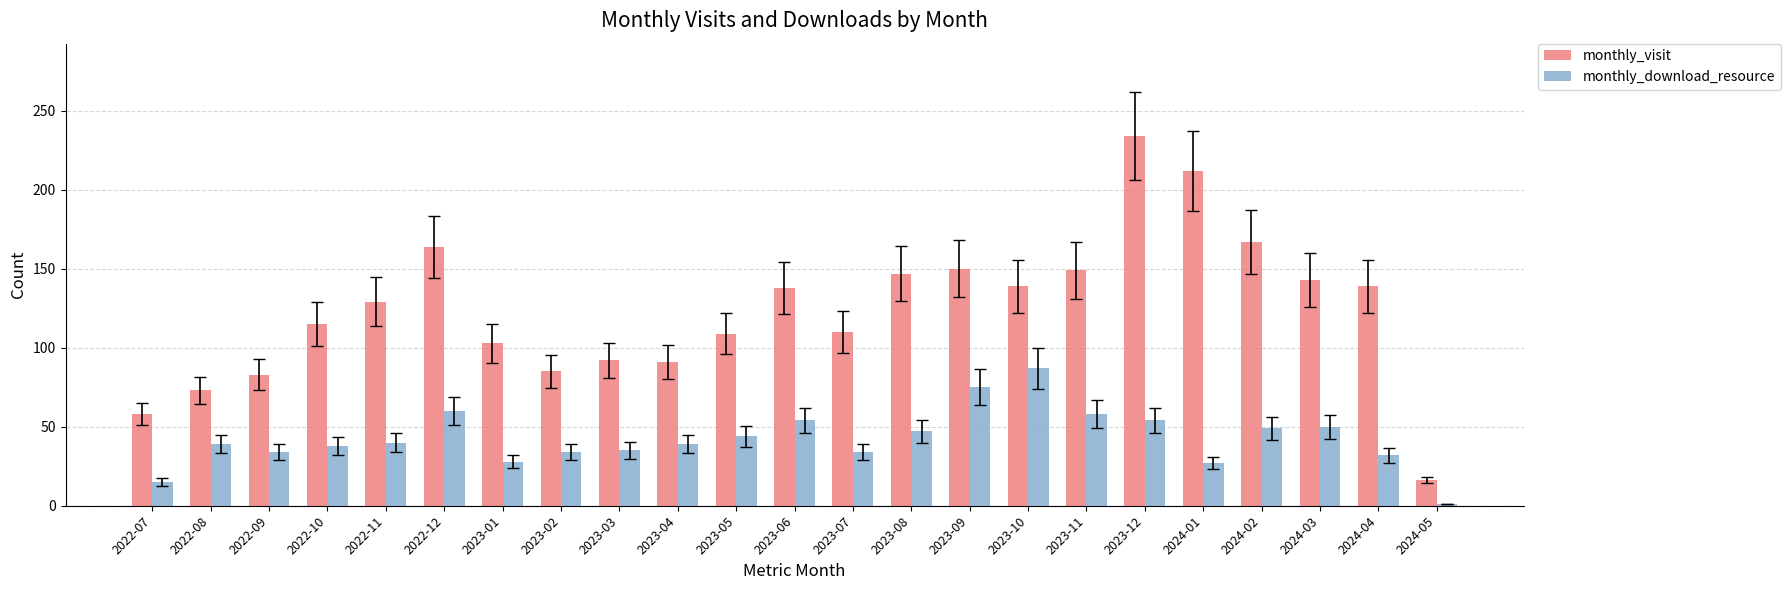

Rank the series by their average value, from lowest to highest.

monthly_download_resource, monthly_visit